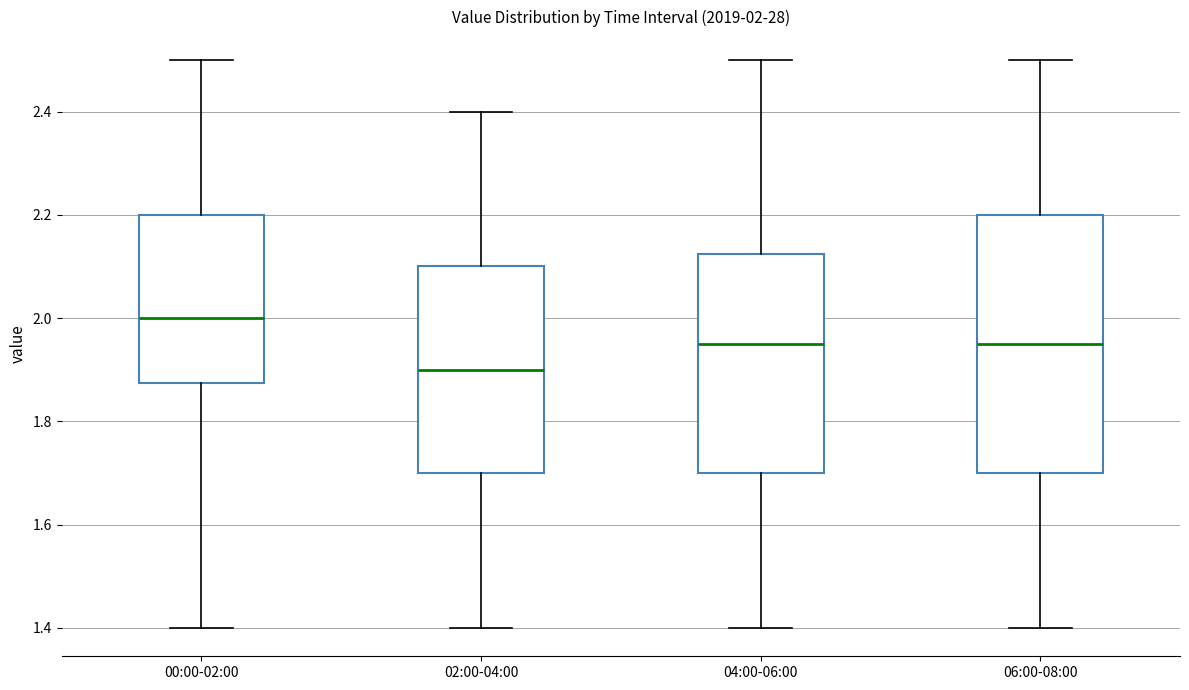

Which box is the tallest, from its lower edge to its upper edge?

06:00-08:00